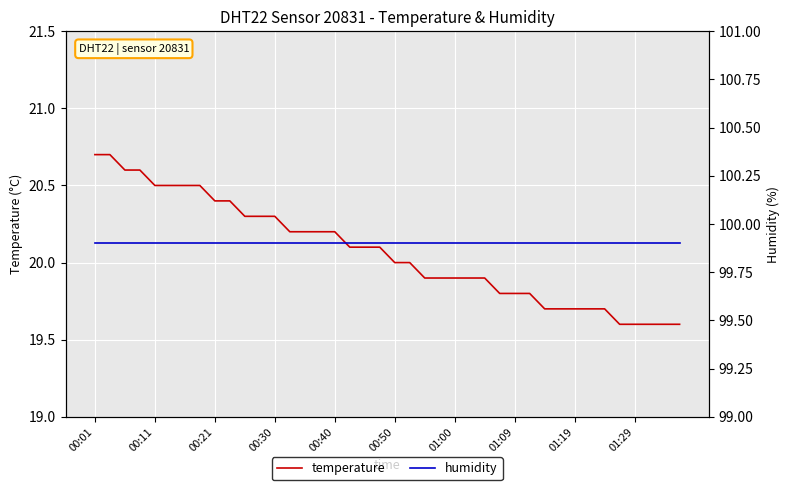

True or false: temperature has a value of 12.9 at 00:40.

False